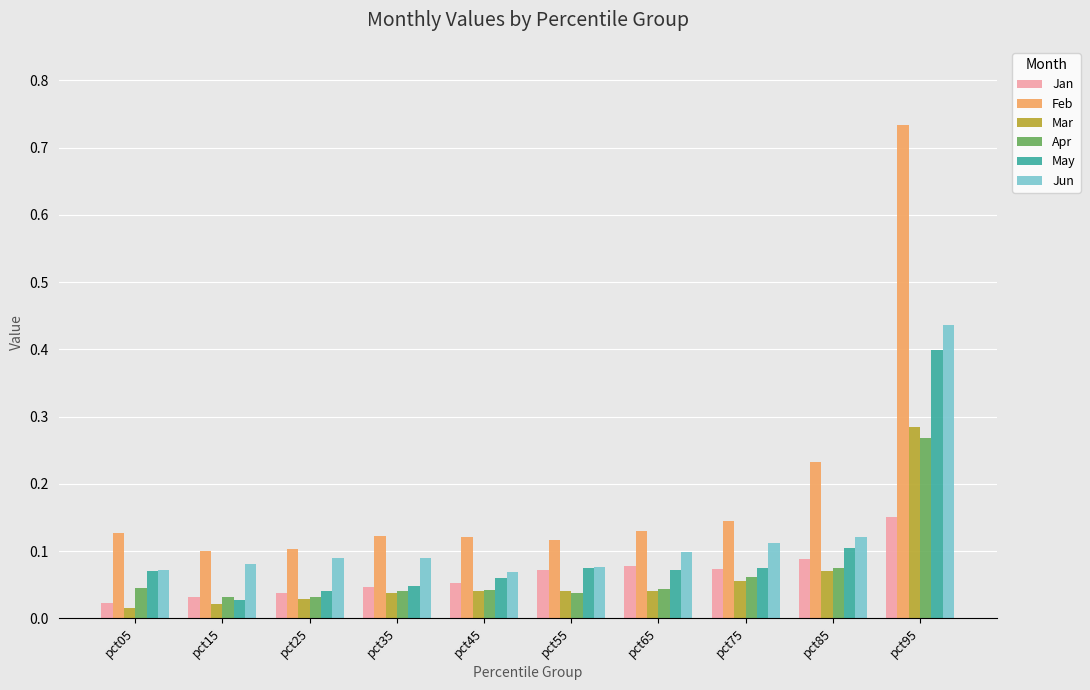

Count the number of categories in the chart.

10